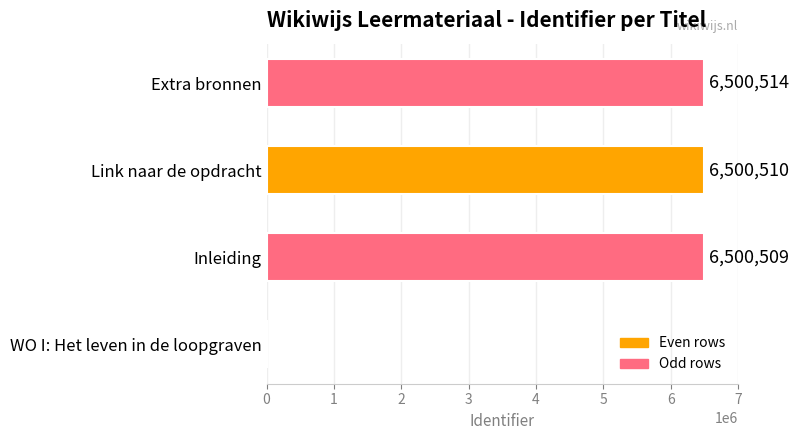

How many values are above zero?

3